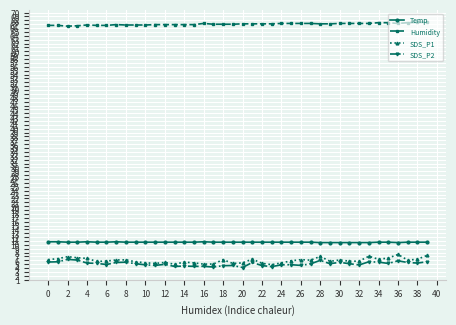

True or false: SDS_P2 and Humidity cross at least once.

False